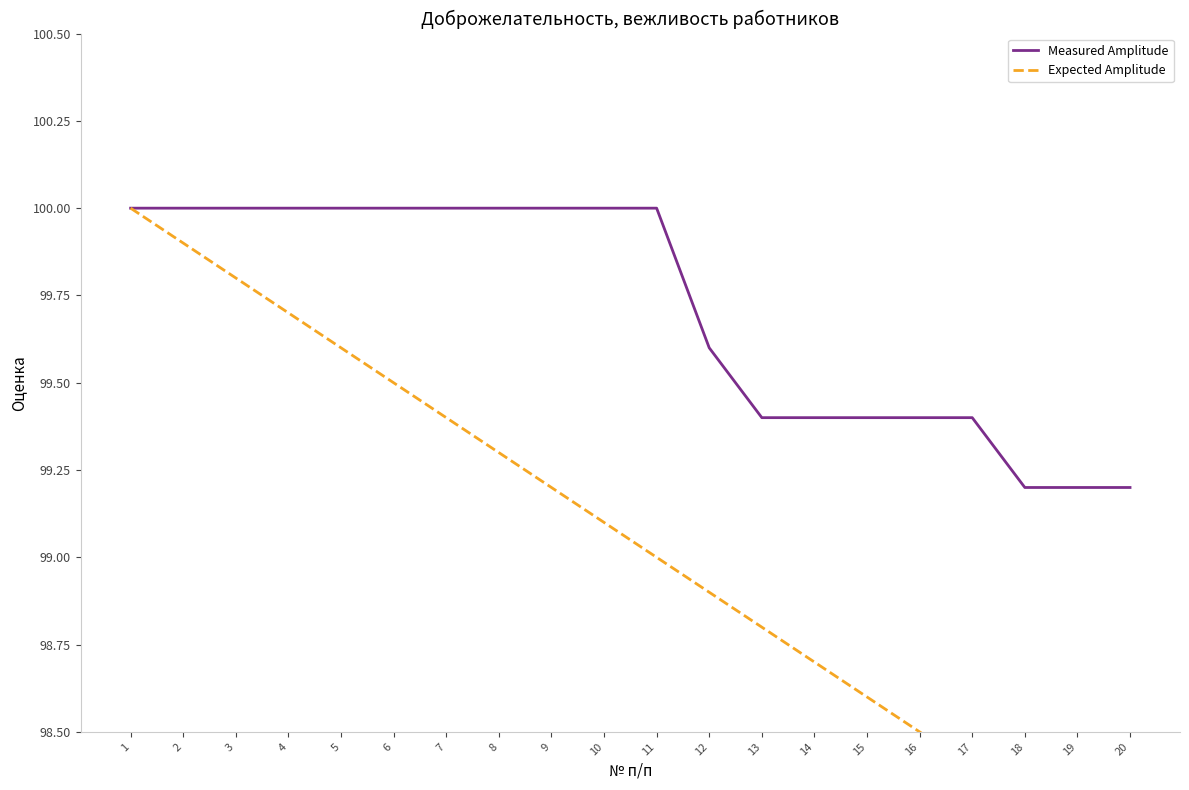

How many distinct data groups are displayed?

2